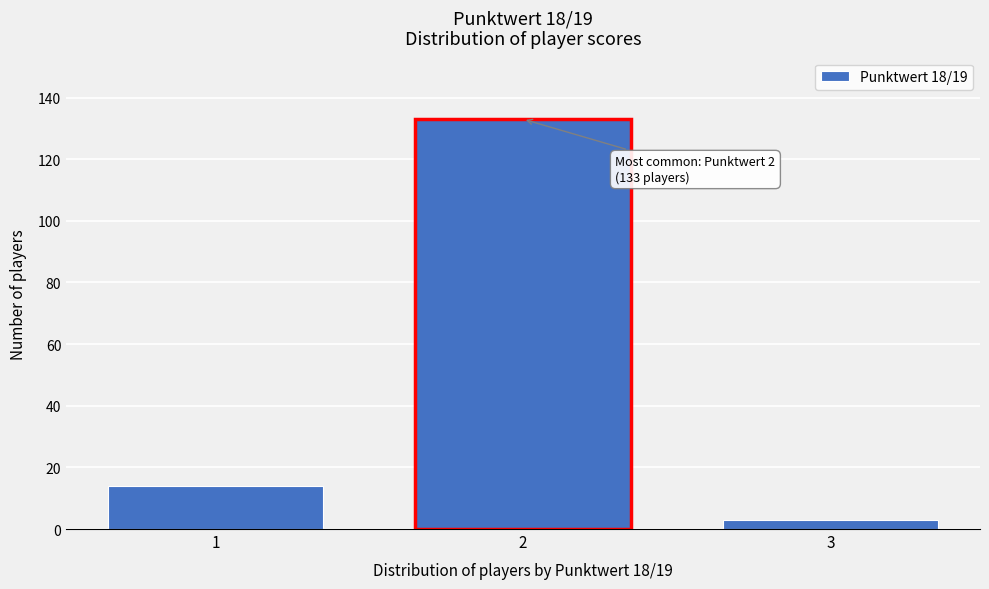

Reading right to left, extract all data points from this chart.

3=3	2=133	1=14